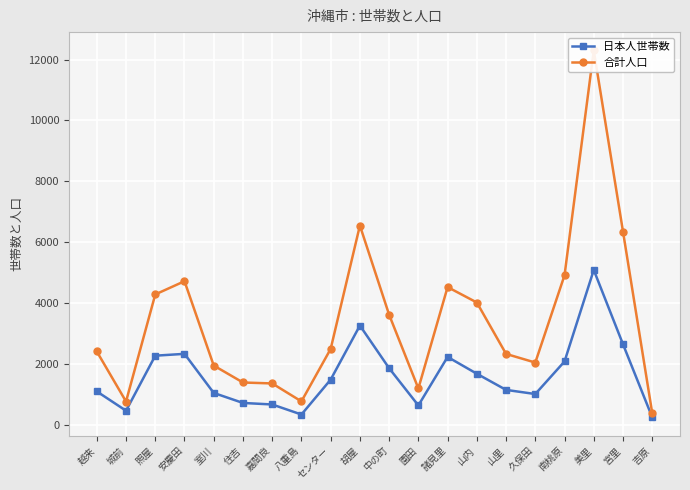

At which category does the chart reach its minimum across all series?

吉原